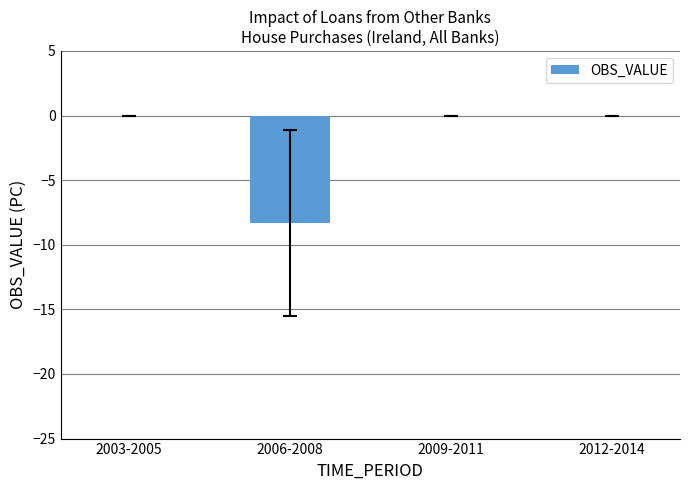

Read the value at 2006-2008.

-8.3